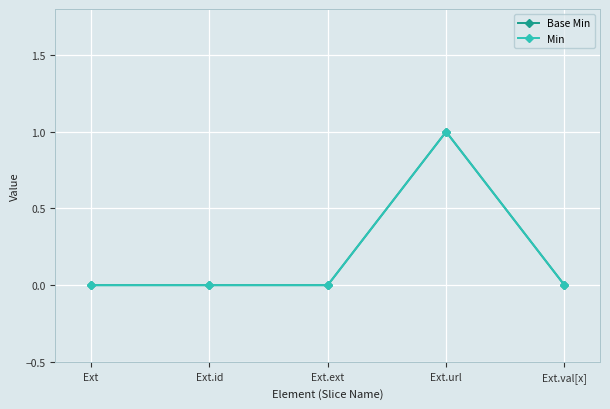

How many interior local peaks does the Min series have?

1